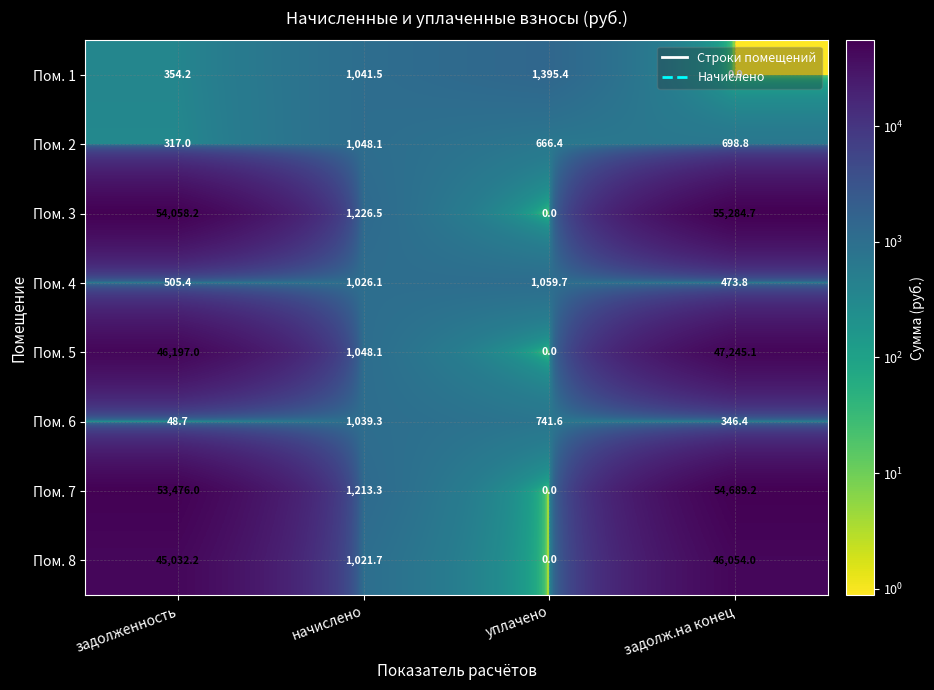

What is the difference between the second highest and minimum values in the Пом. 8 series?

45032.2